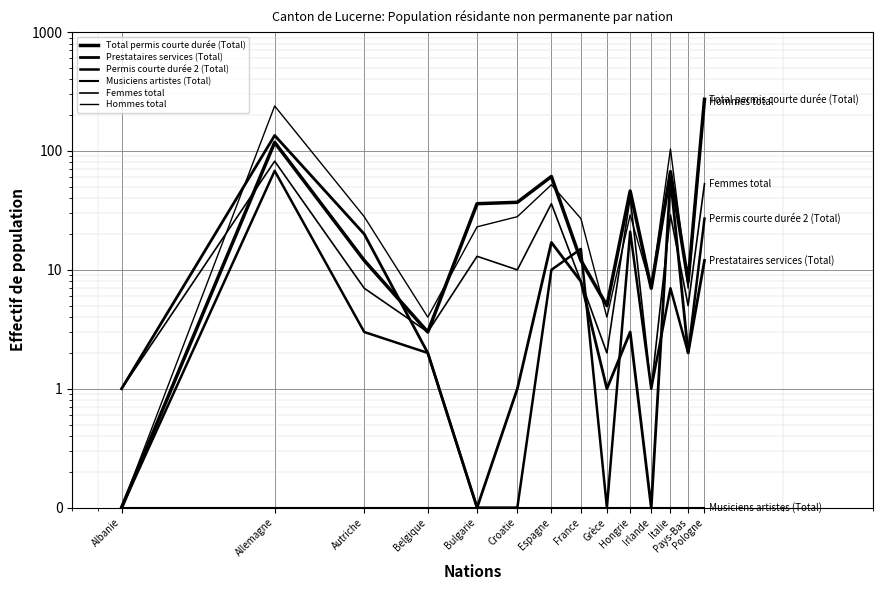

Which series changed the most between Allemagne and Hongrie?

Hommes total